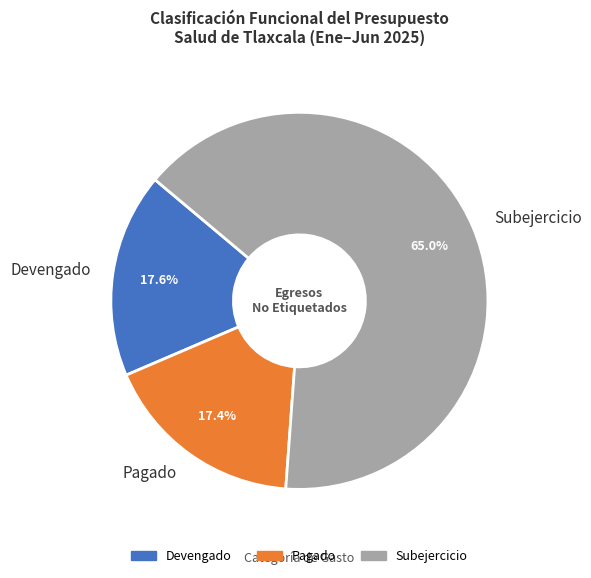

Between Devengado and Subejercicio, which is larger?

Subejercicio